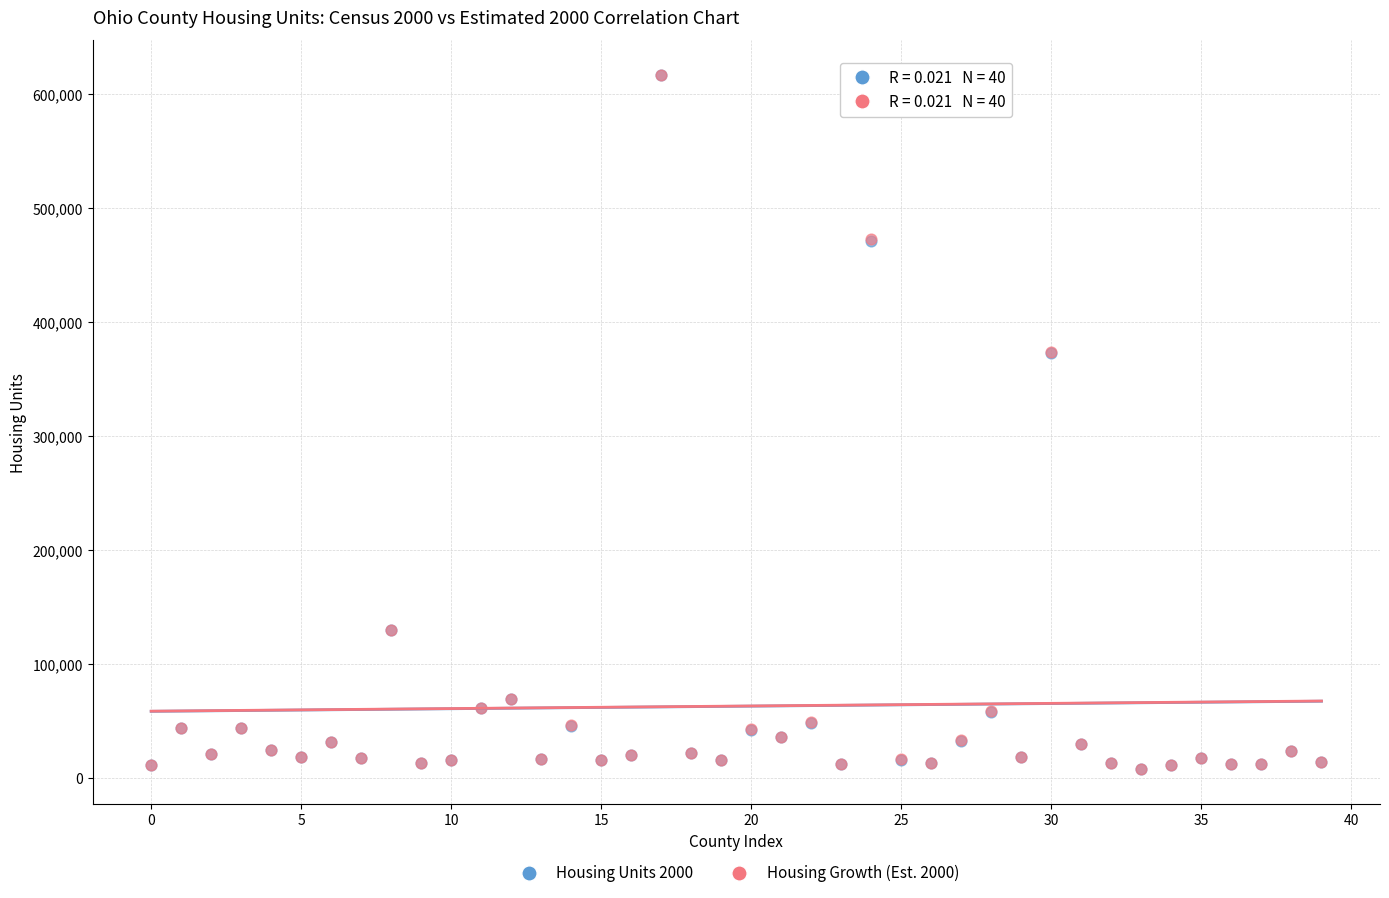

What are all the series names shown in the legend?

Housing Units 2000, Housing Growth (Est. 2000)